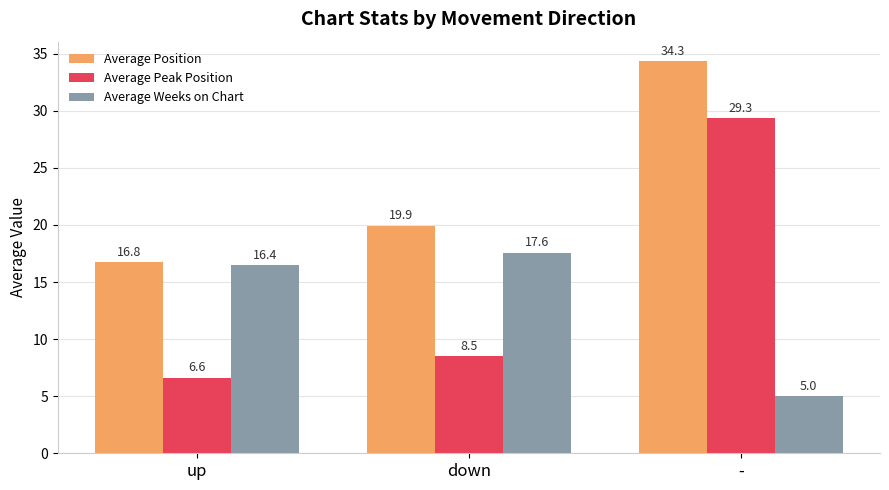

Where is Average Position nearest to the value 25?

down